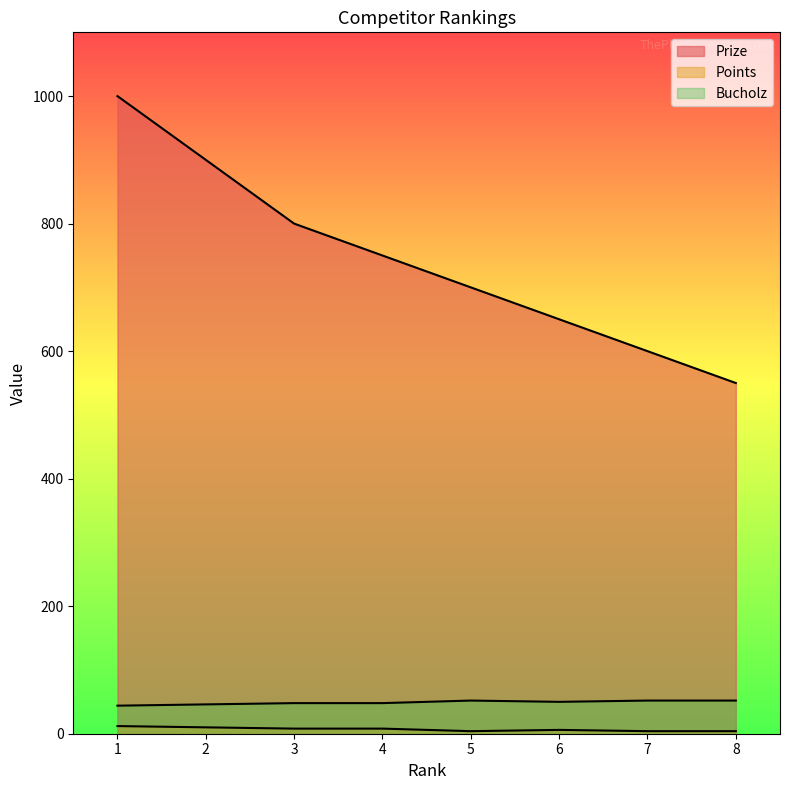

What is the smallest value displayed?

4